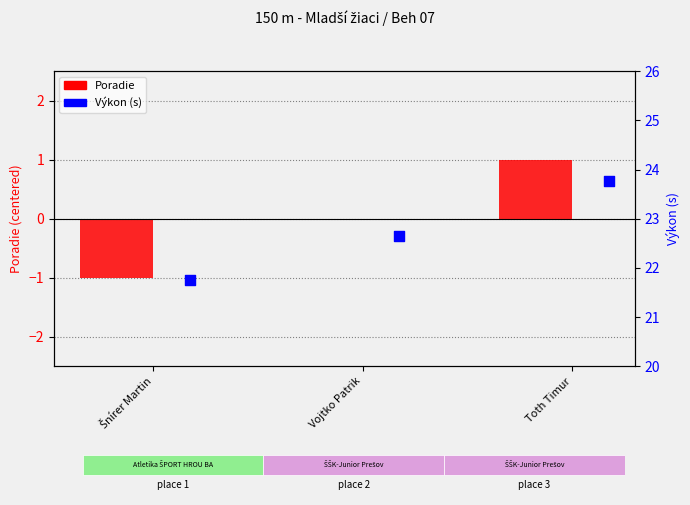

Which series reaches the maximum Y coordinate?

Výkon (s)